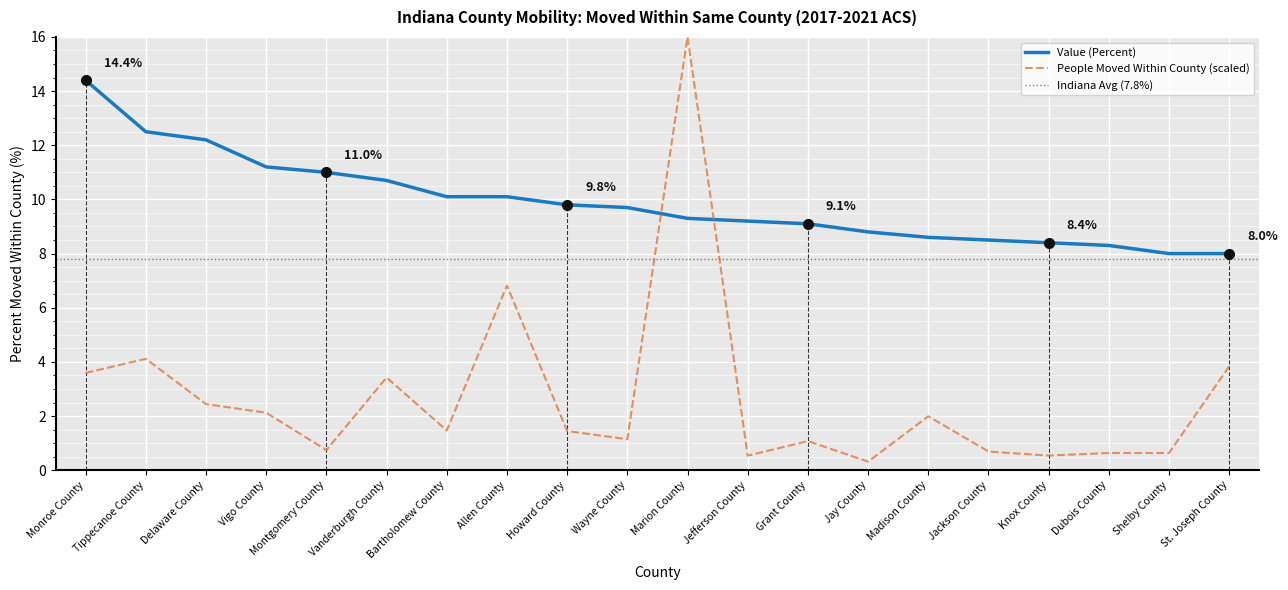

What is the label of the 5th point from the left?

Montgomery County